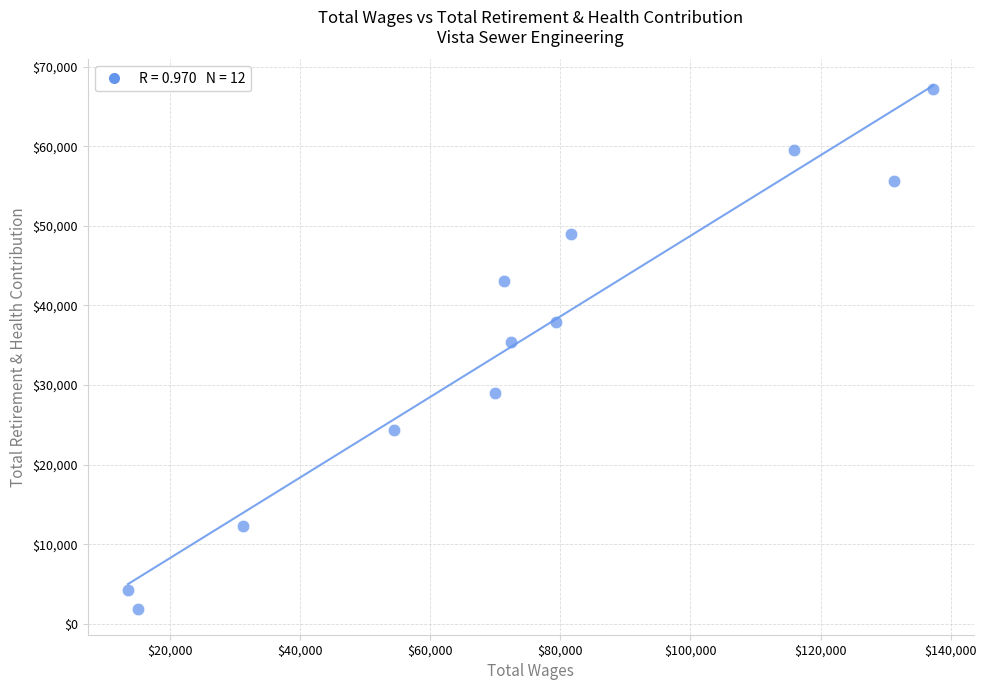

What Y value in the scatter plot is closest to 34530?

35403